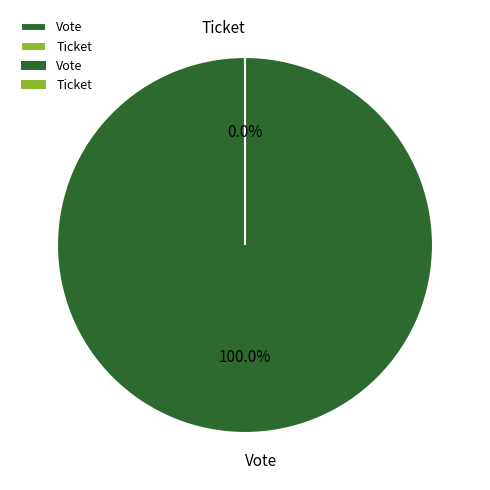

To the nearest percent, what is the combined percentage of Ticket and Vote?

100%